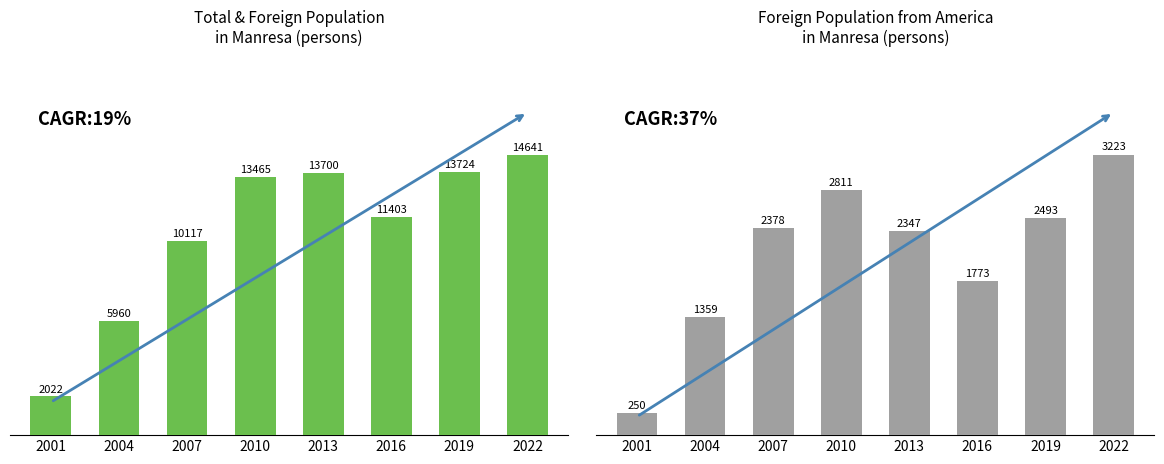

Count the America-origin Foreign Pop. values in the range 1773 to 2811.

5